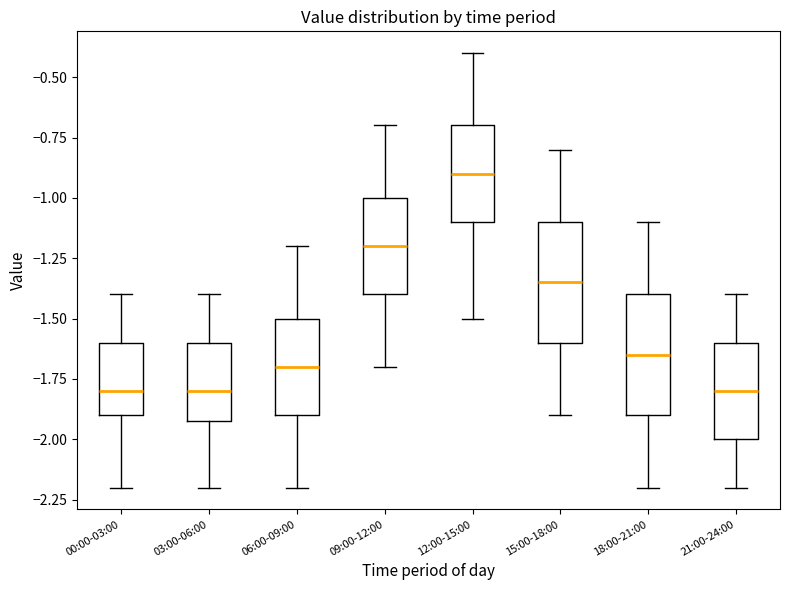

Where does the median line of the box for 12:00-15:00 sit on the y-axis? The values are not printed on the chart, so give them approximately, as read against the axis.

-0.90